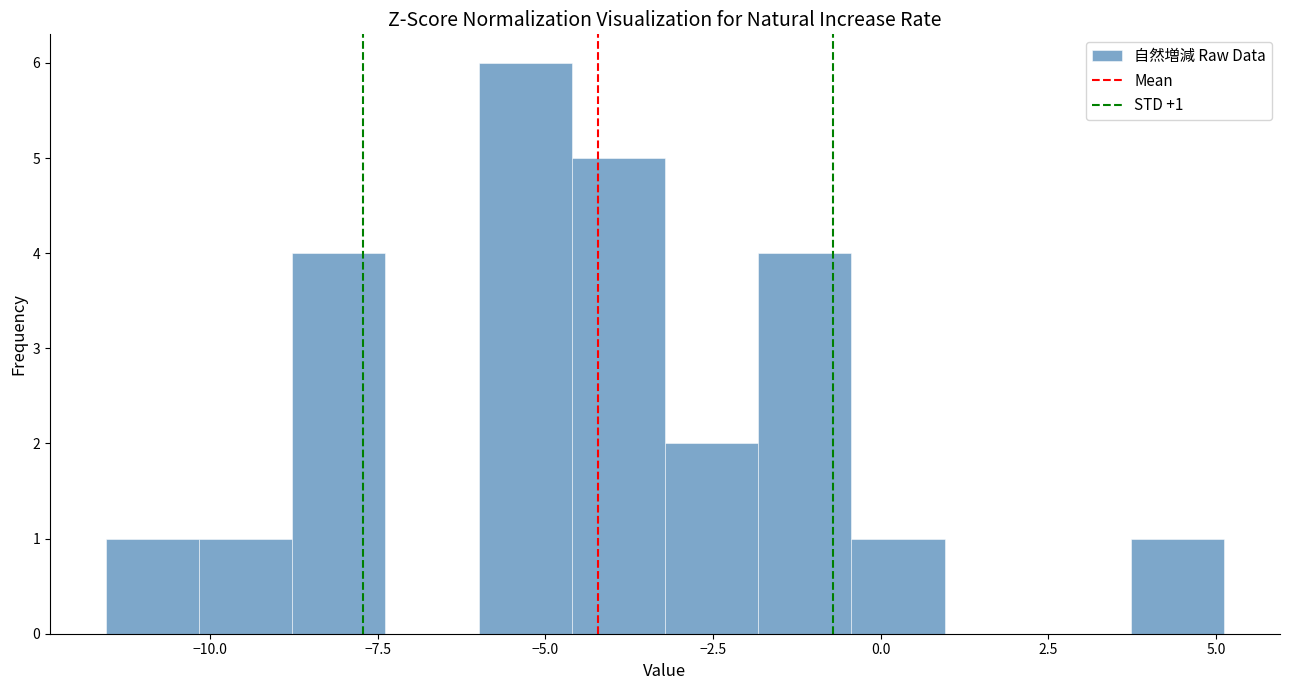

Around what value on the x-axis is the tallest bar? Give the approximate position of its centre, as read against the axis.

-5.5